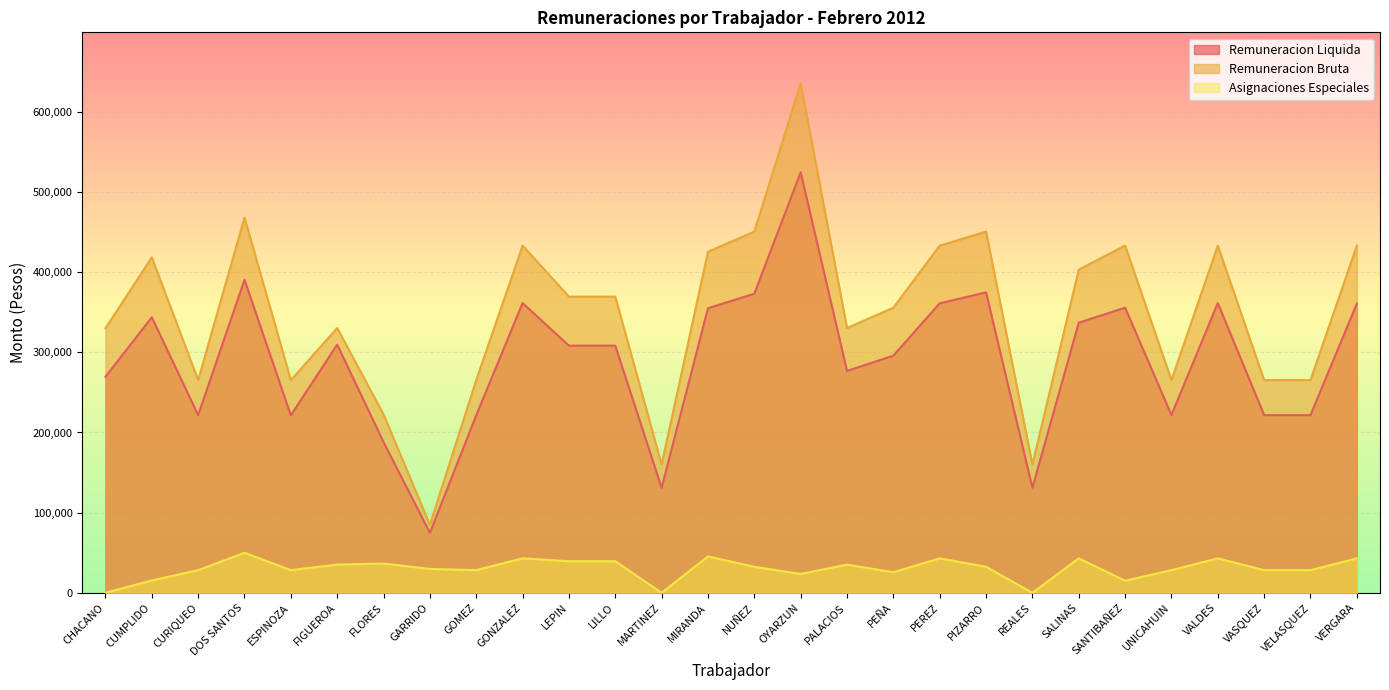

Rank the series by their maximum value, from highest to lowest.

Remuneracion Bruta, Remuneracion Liquida, Asignaciones Especiales